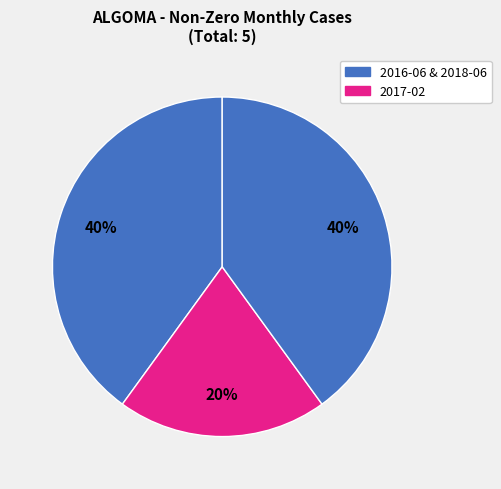

To the nearest percent, what is the difference between the largest and smallest slice percentages?

20%